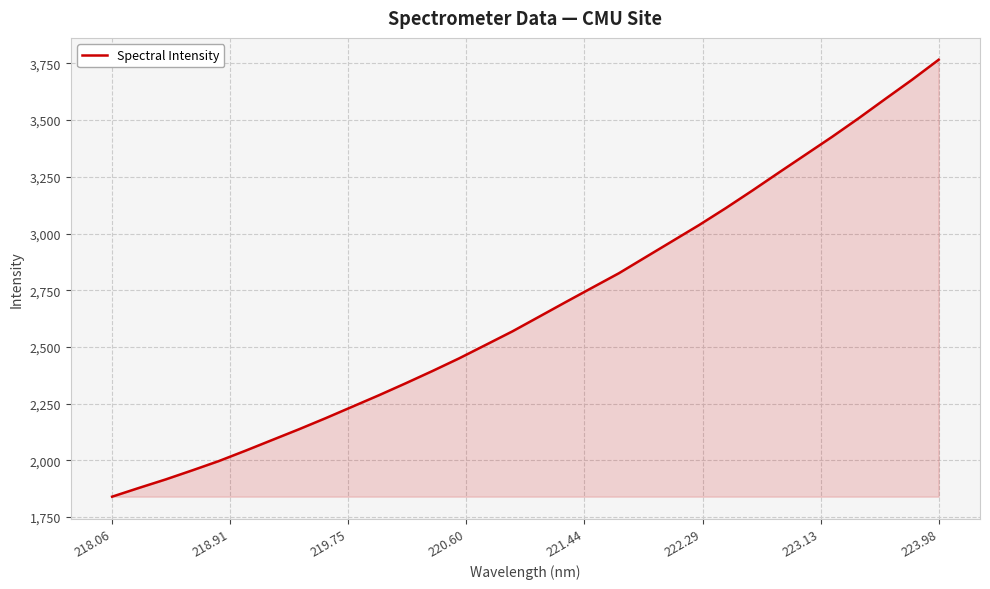

What is the difference between the maximum and minimum values?

1926.8